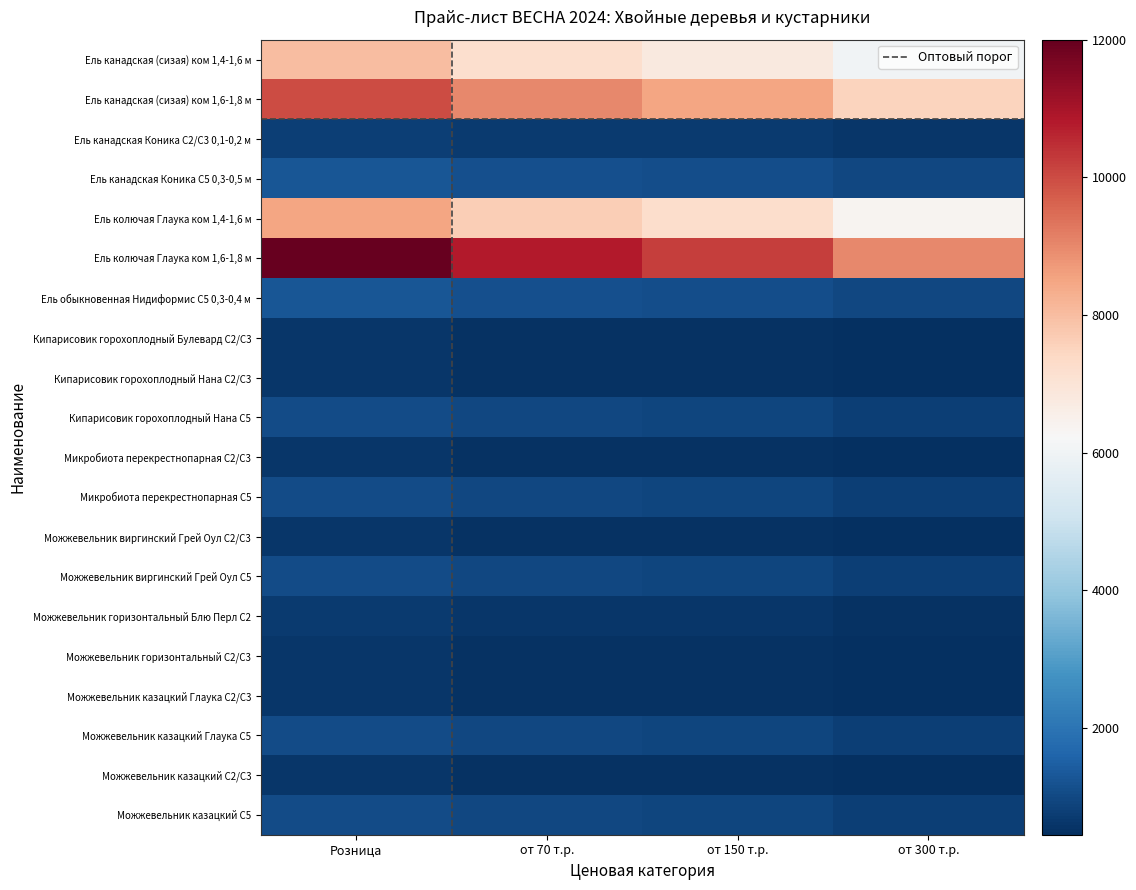

What is the minimum value shown in the chart?

450